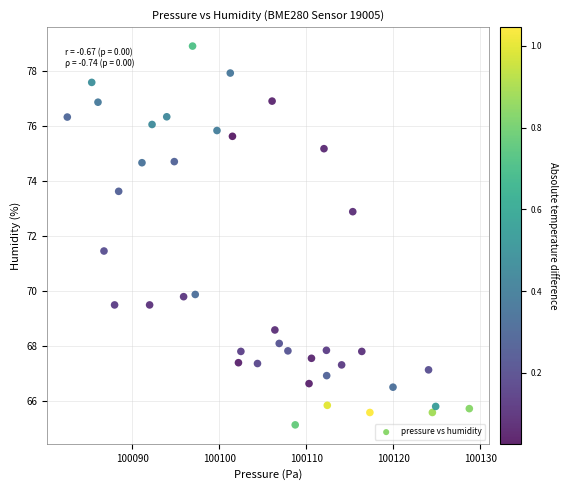

What Y value in the scatter plot is closest to 72?

71.5